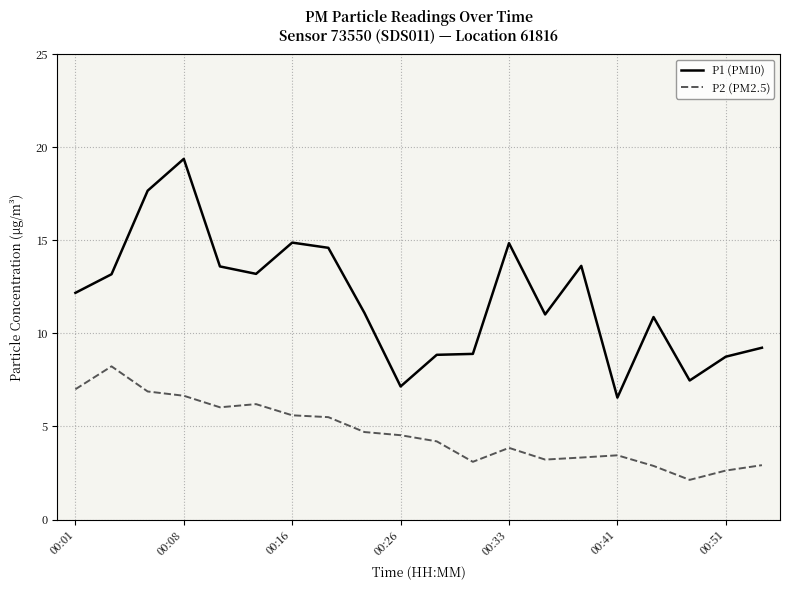

Which series has the widest spread of values?

P1 (PM10)